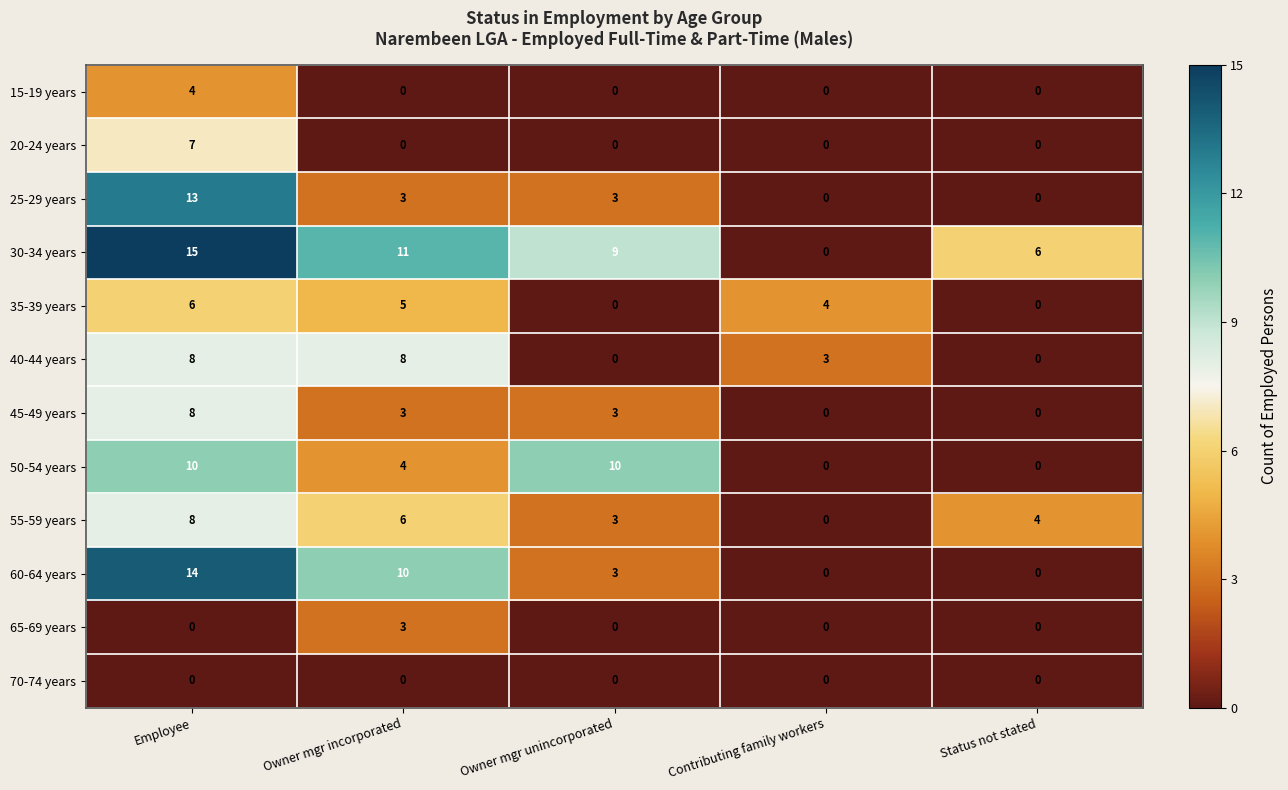

Where is 55-59 years nearest to the value 4?

Status not stated